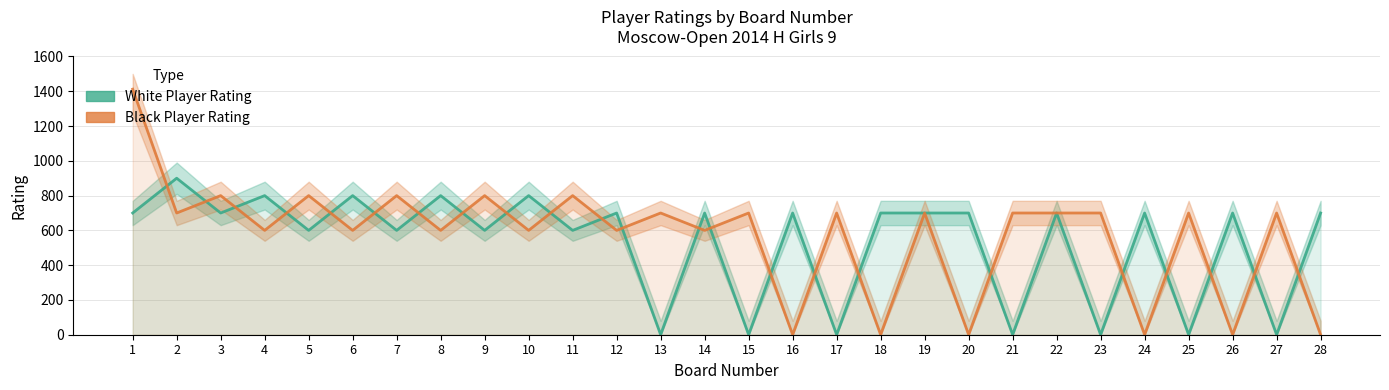

Which series has the largest total across all categories?

Black Player Rating